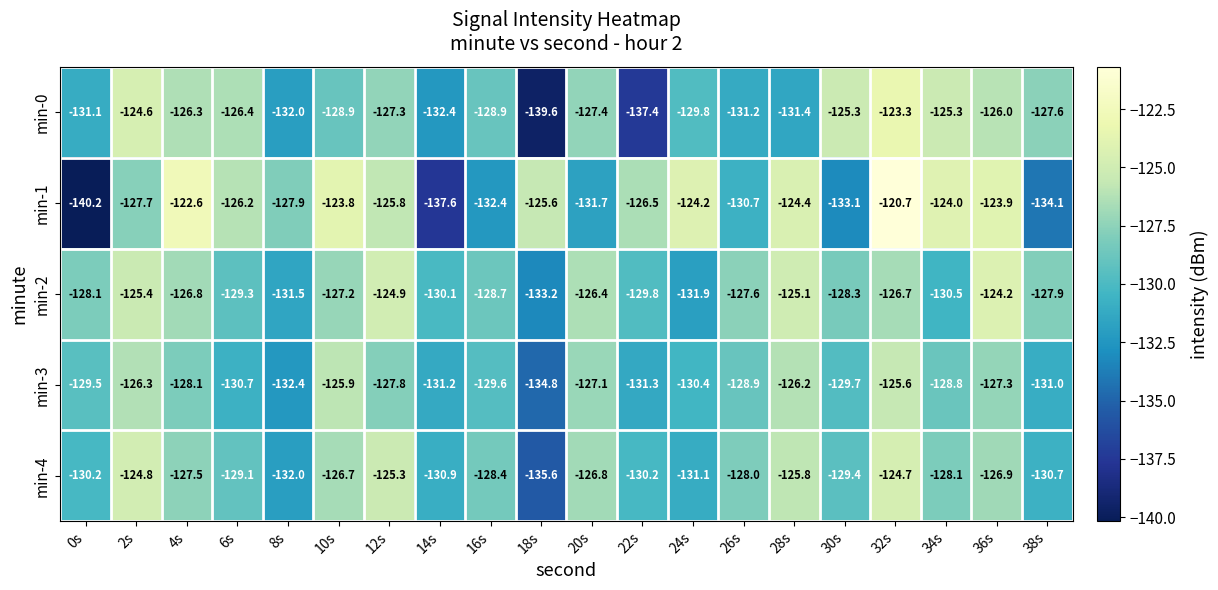

Is the value of min-0 at 2s greater than the value of min-1 at 22s?

Yes